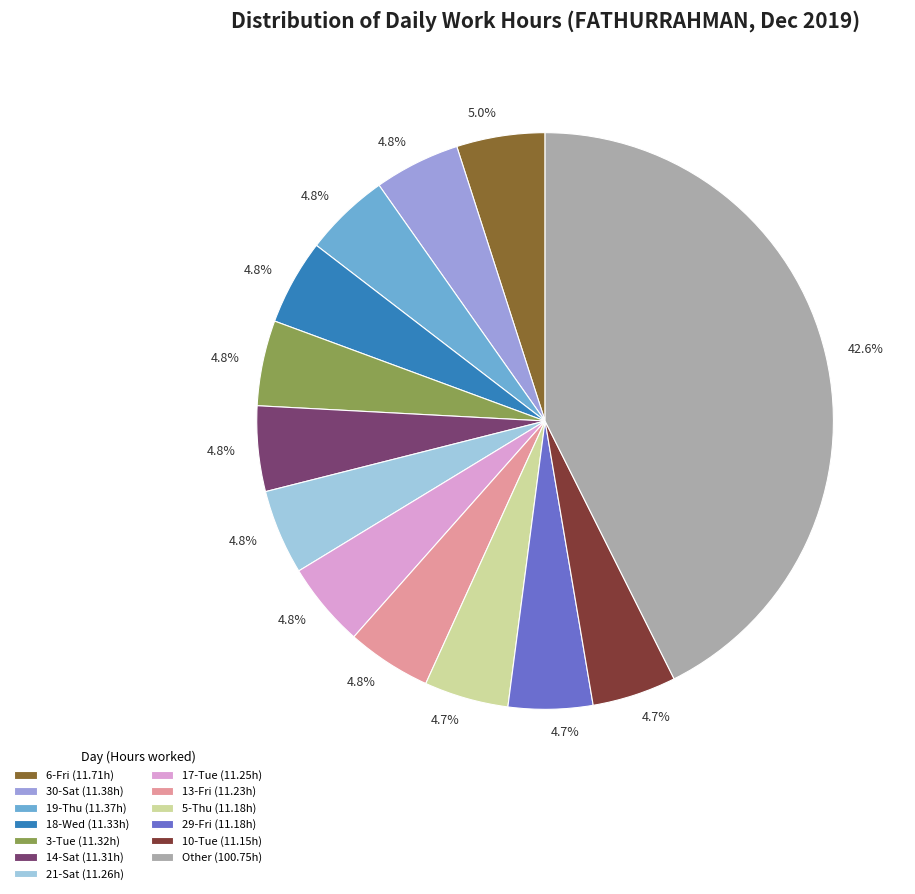

How many slices are in this pie chart?

13